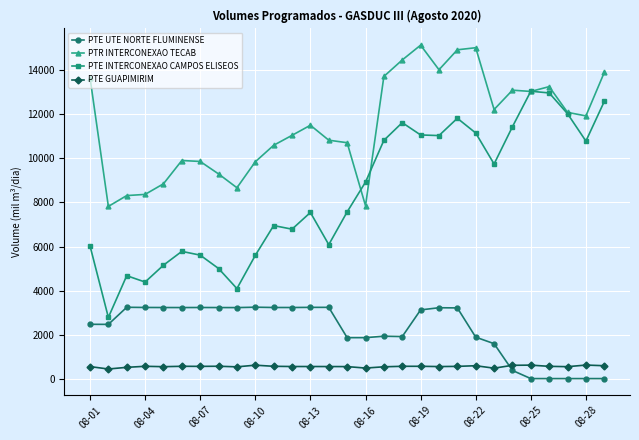

True or false: PTR INTERCONEXAO TECAB has more than 2 points higher than both neighbors.

True